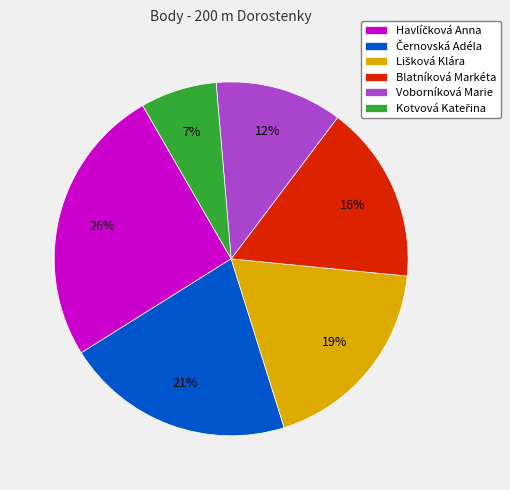

To the nearest percent, what is the average slice percentage?

17%